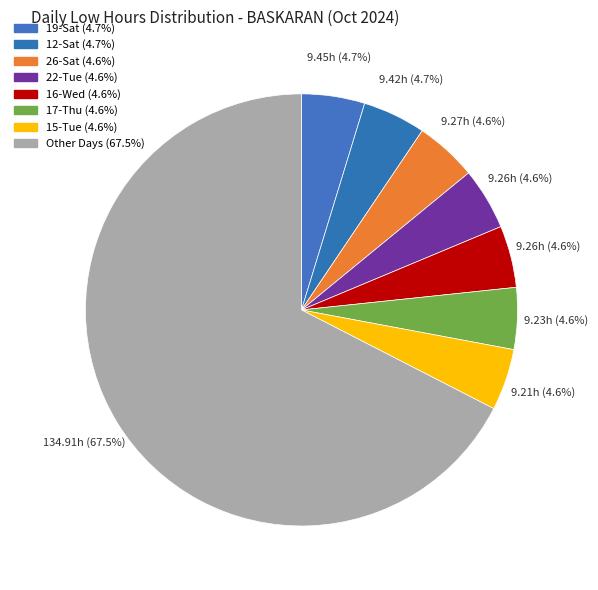

How many slices are in this pie chart?

8